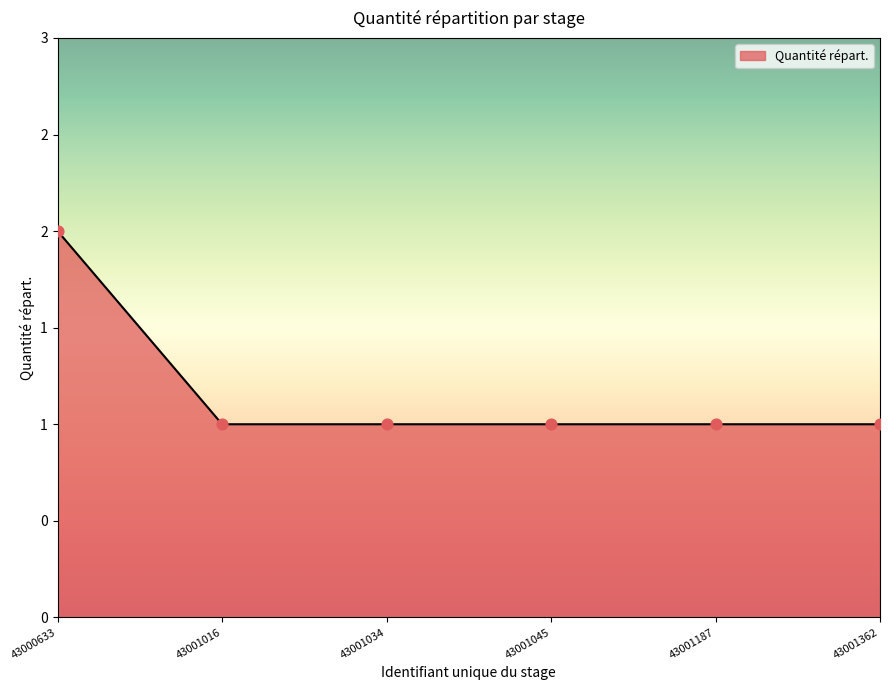

What is the ratio of the value at 43001187 to the value at 43001016?

1.0